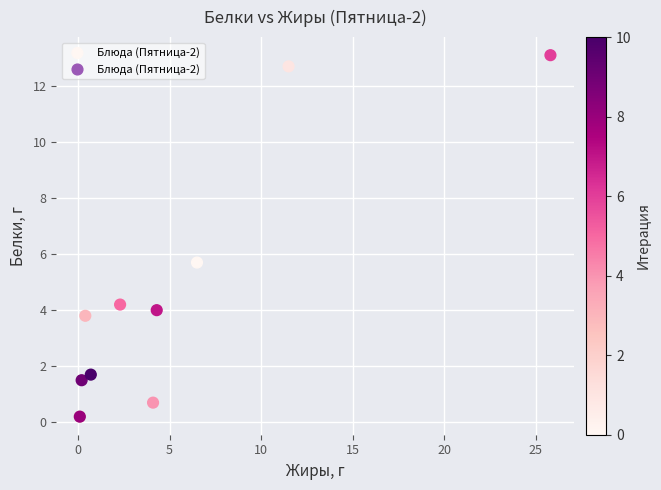

What Y value in the scatter plot is closest to 6?

5.7